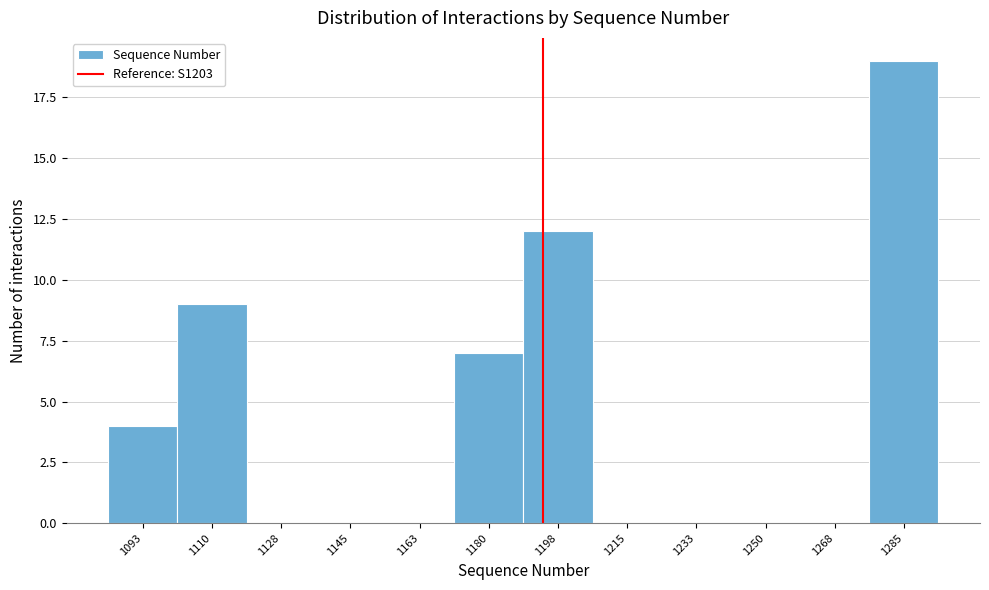

Reading right to left, what are all the values shown in this chart?

1285=19	1268=0	1250=0	1233=0	1215=0	1198=12	1180=7	1163=0	1145=0	1128=0	1110=9	1093=4